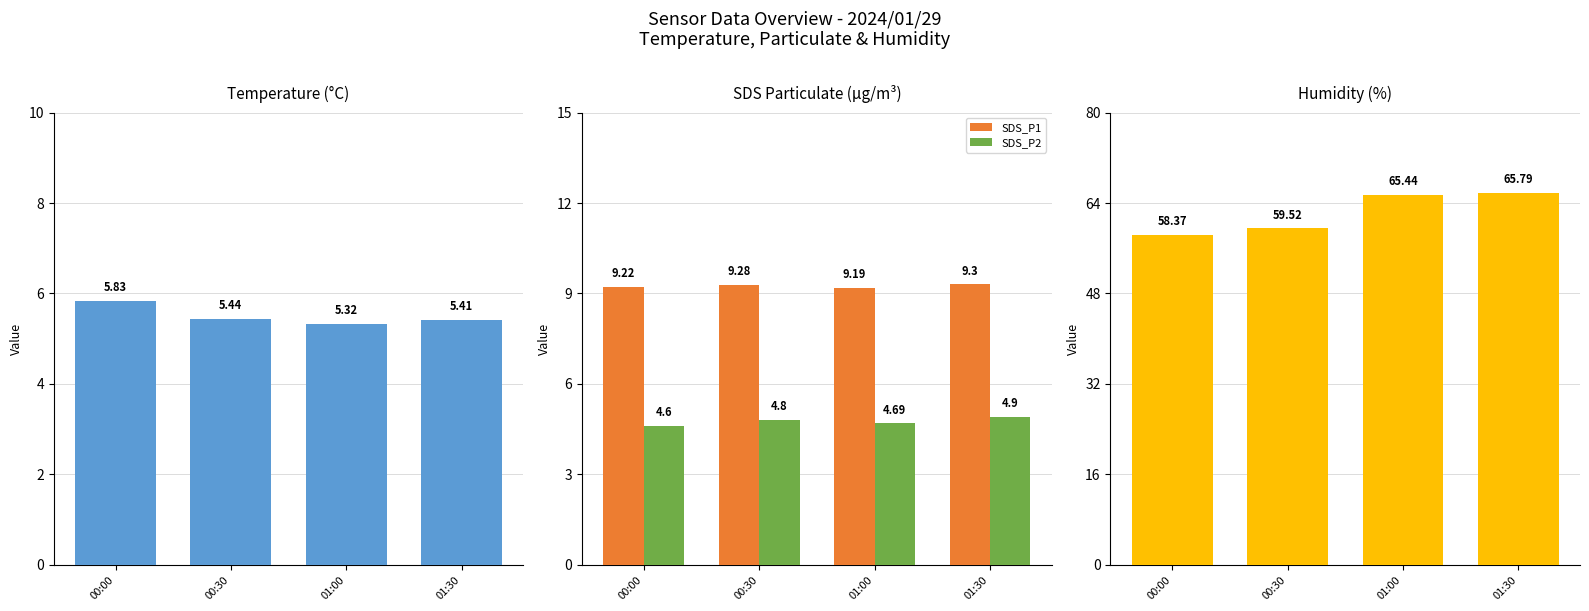

List the series in order of their peak value, highest first.

Humidity, SDS_P1, Temp, SDS_P2